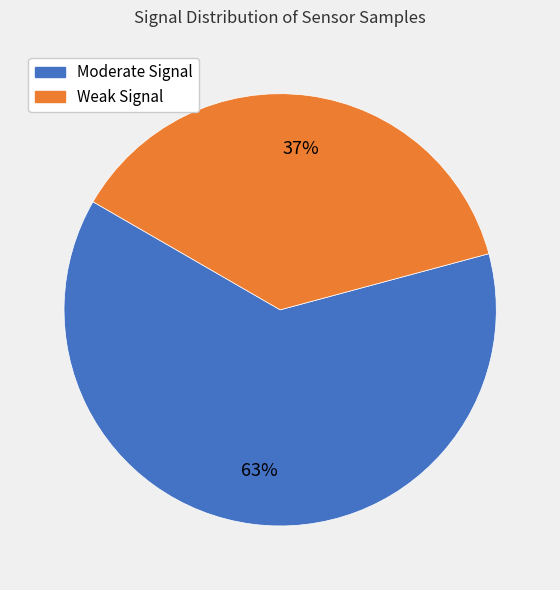

Is there any slice that represents more than half of the pie?

Yes